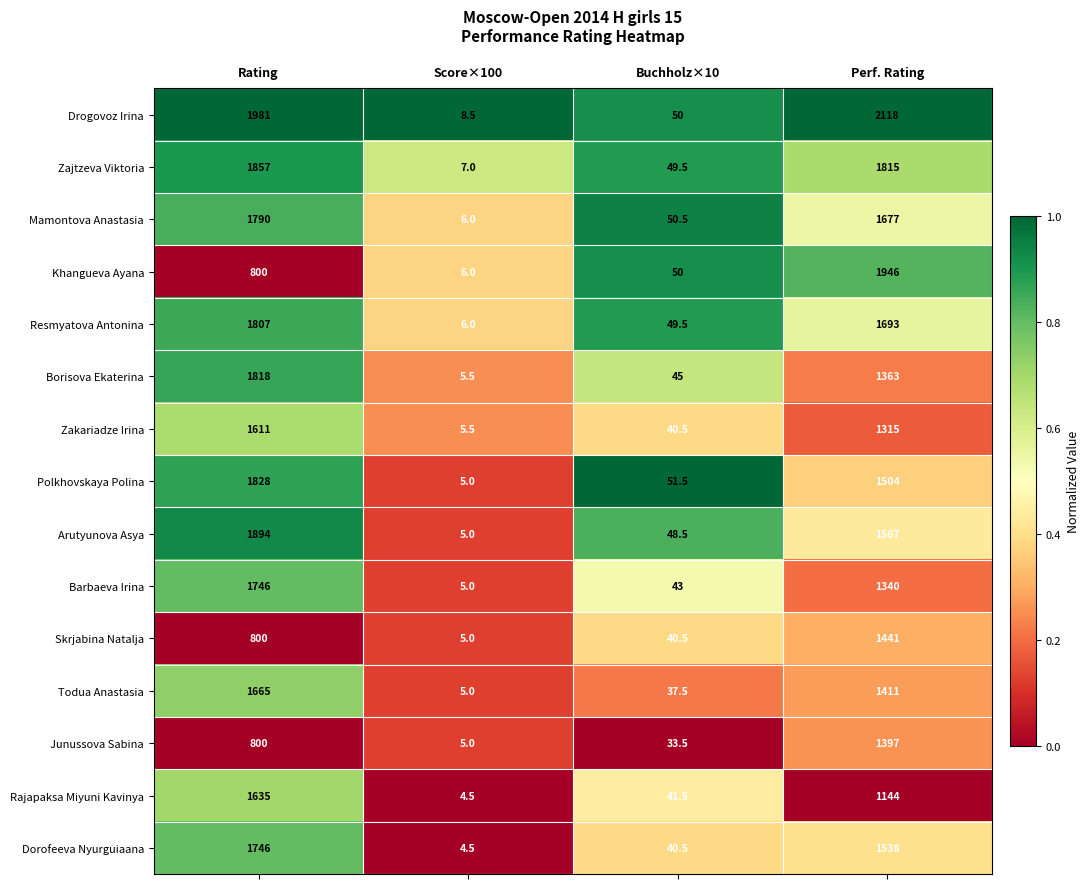

The Polkhovskaya Polina series shows 2168.5 at Perf. Rating. True or false?

False